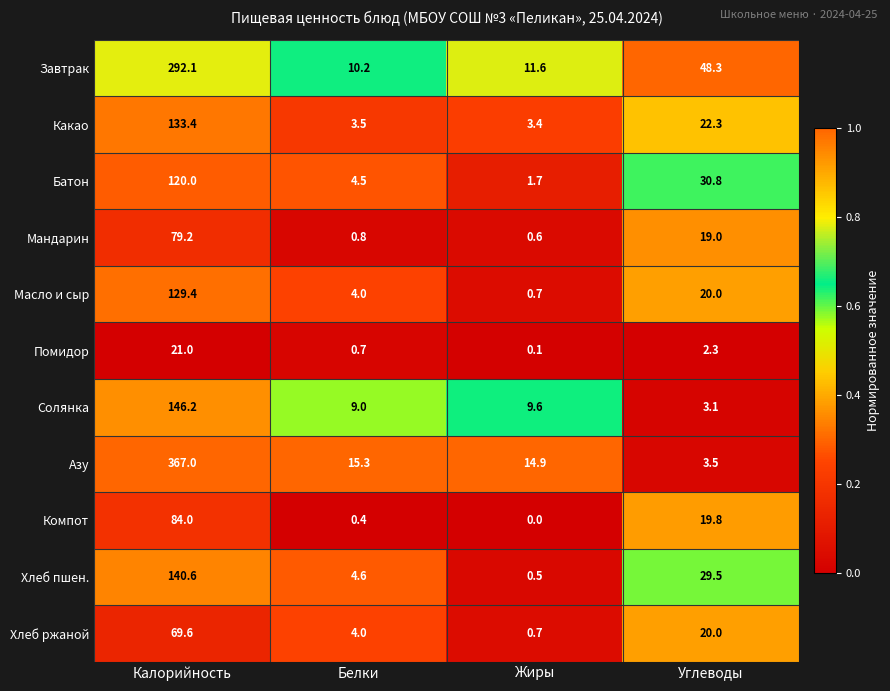

True or false: Мандарин has a value of 1.0 at Жиры.

False